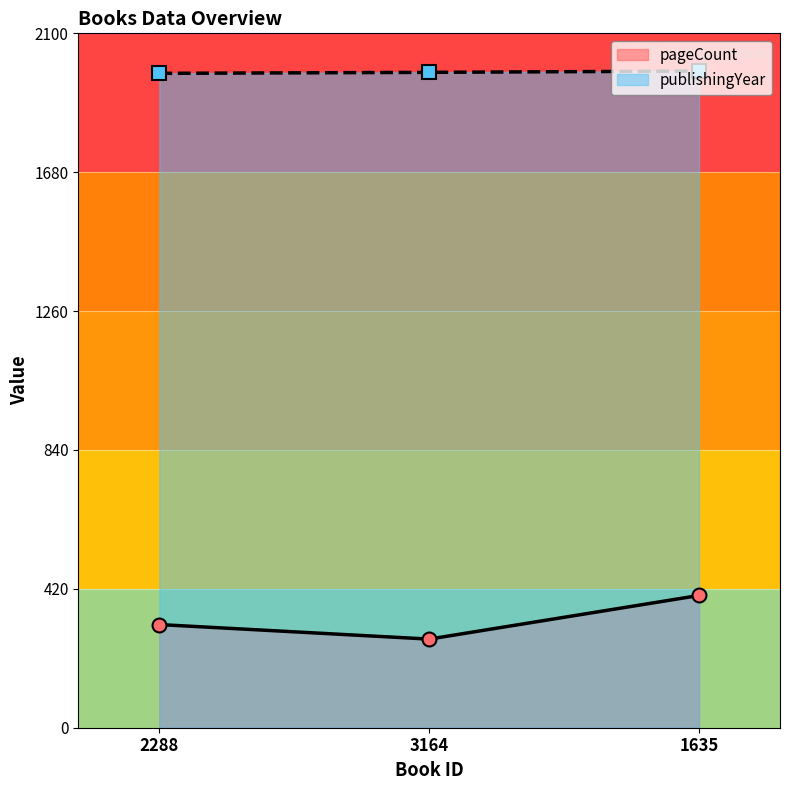

How many publishingYear values are between 1979 and 1986?

3